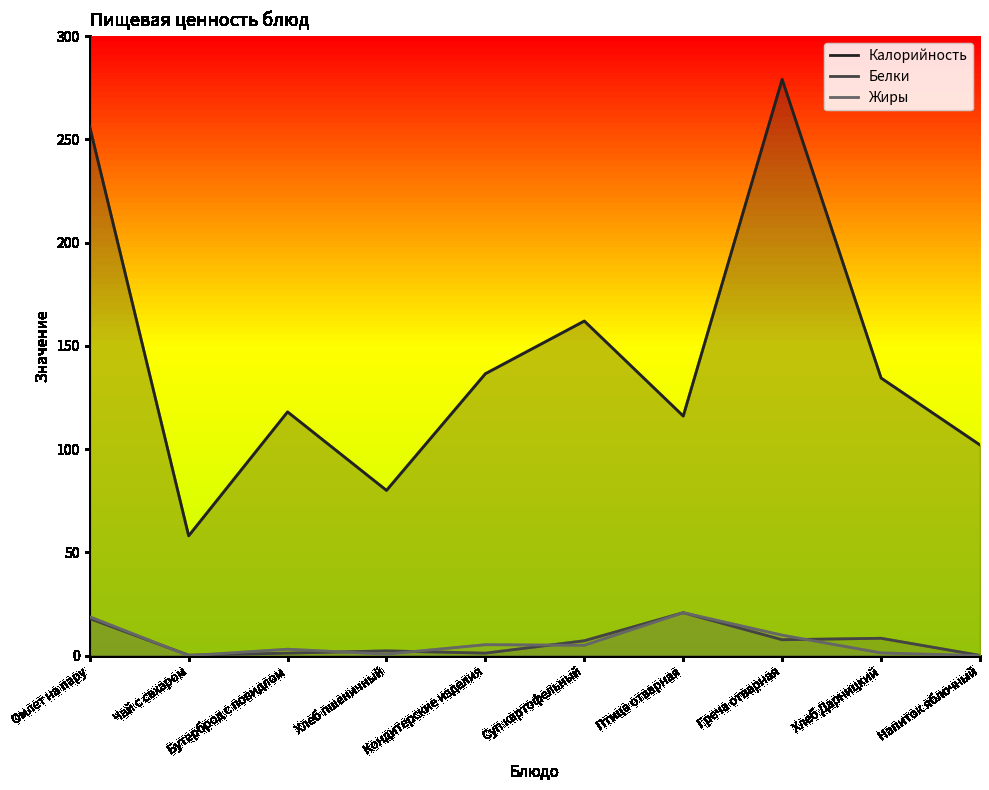

Where is the first local minimum for Белки?

Чай с сахаром